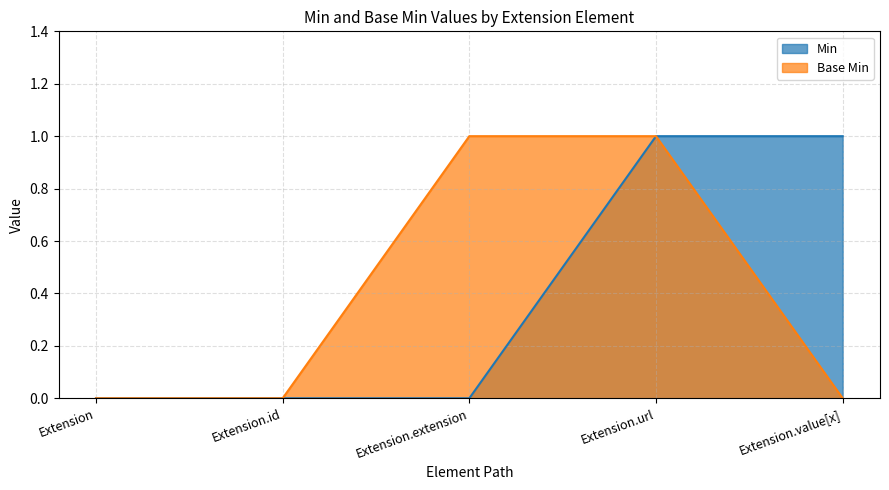

True or false: Min has more than 2 interior local peaks.

False